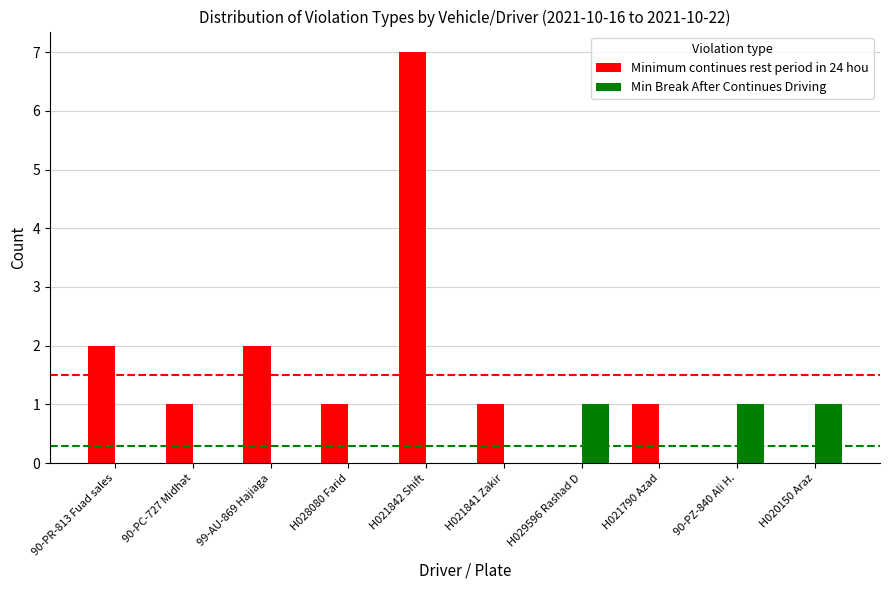

What is the greatest value displayed?

7